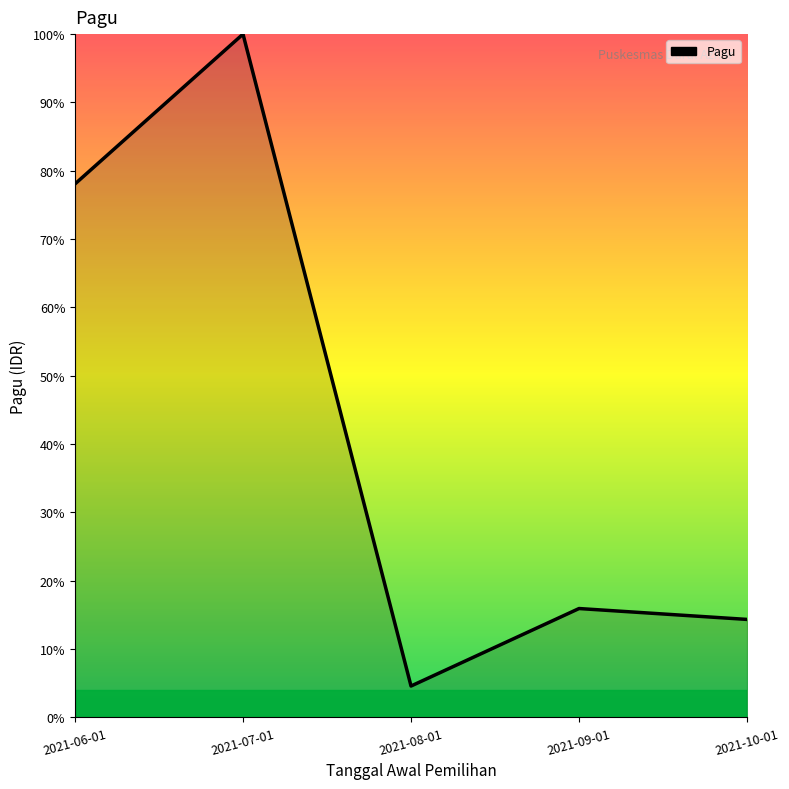

What is the maximum value shown in the chart?

100.0